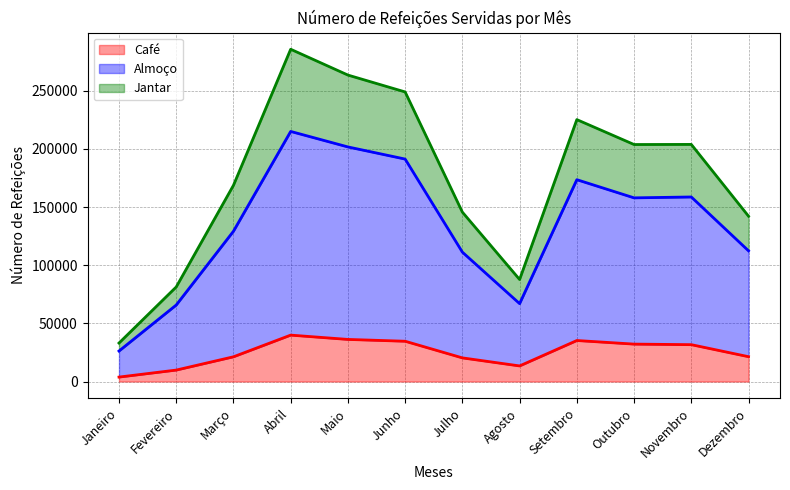

What is the spread (max minus min) of values at Agosto?

74304